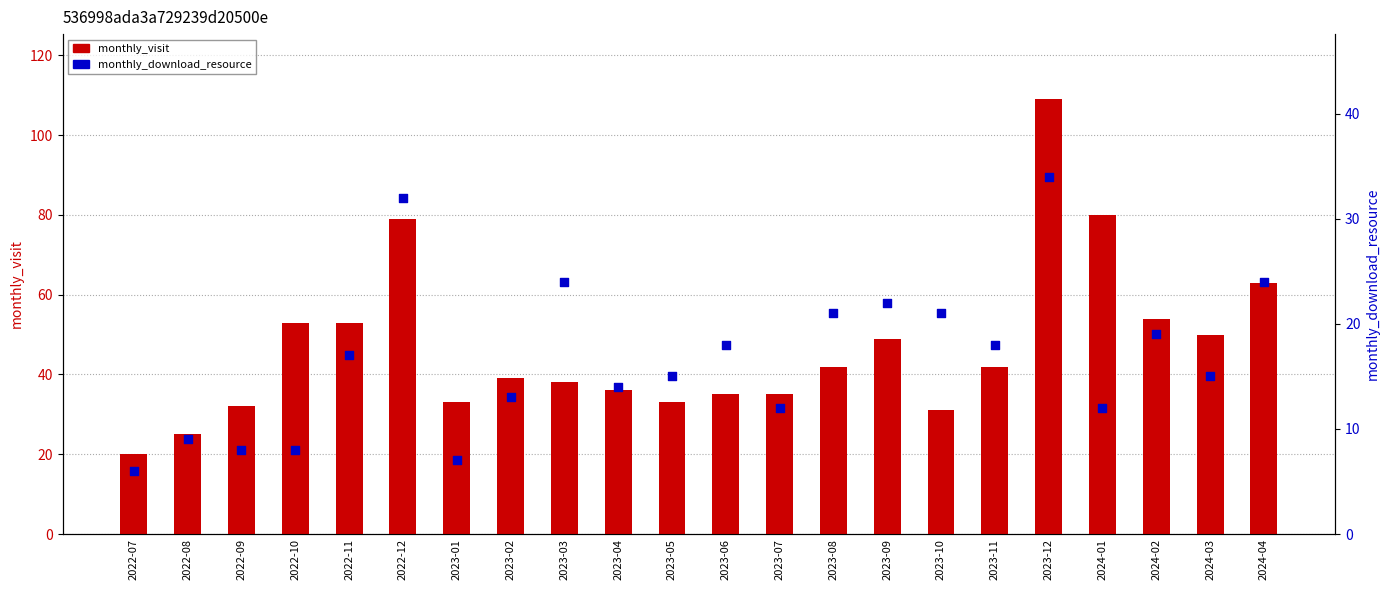

Which series contains the highest Y value?

monthly_visit